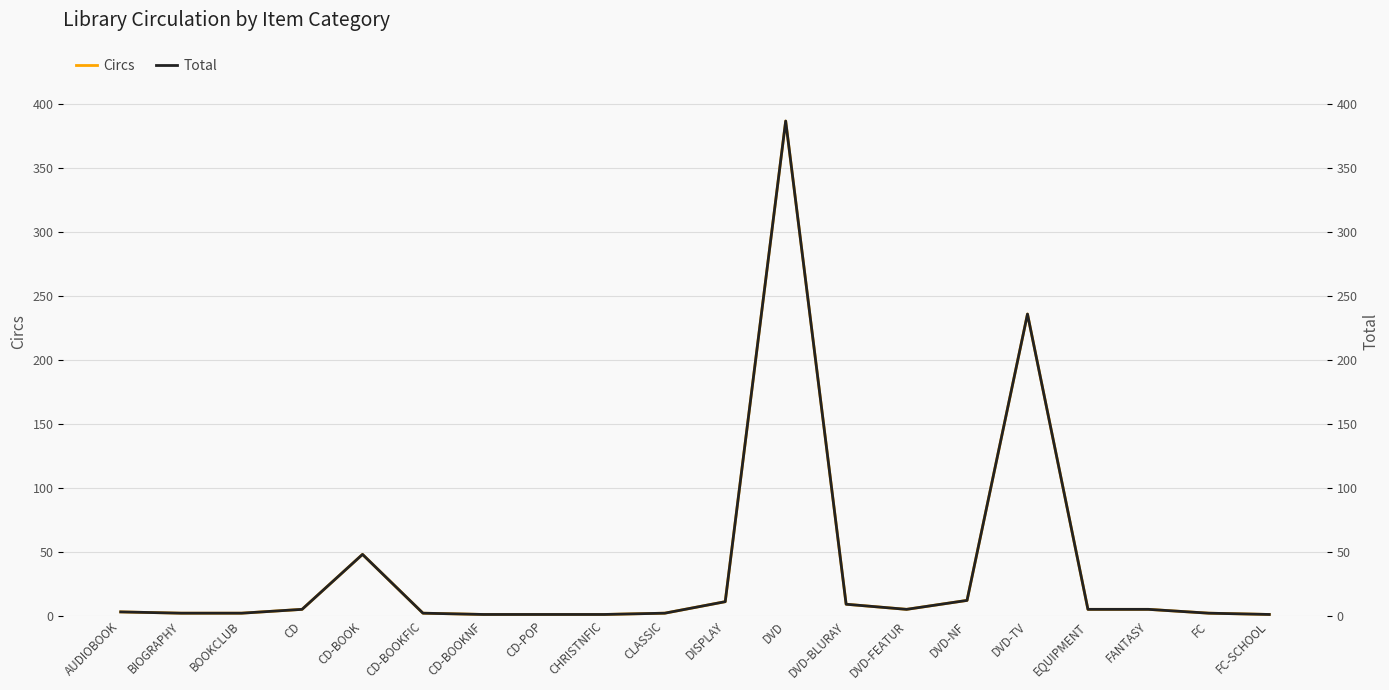

What position from the right is CD-BOOKFIC?

15